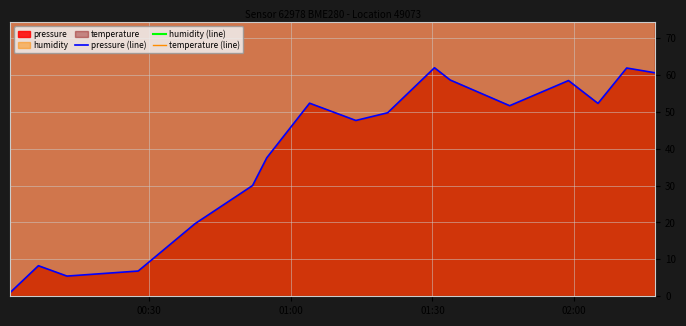

What is the minimum value shown in the chart?

1.0